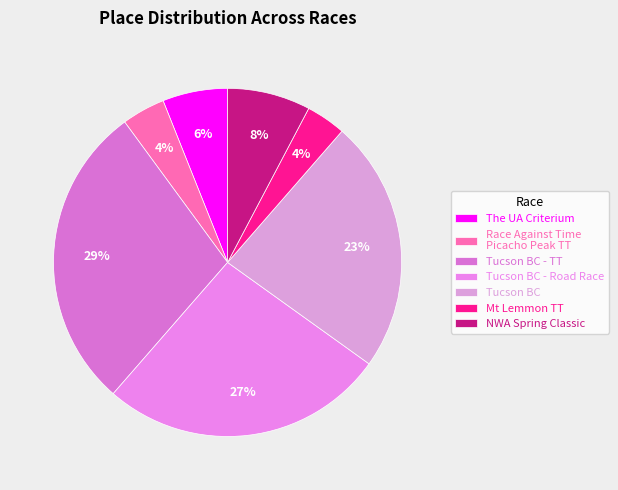

How many segments does this pie chart have?

7